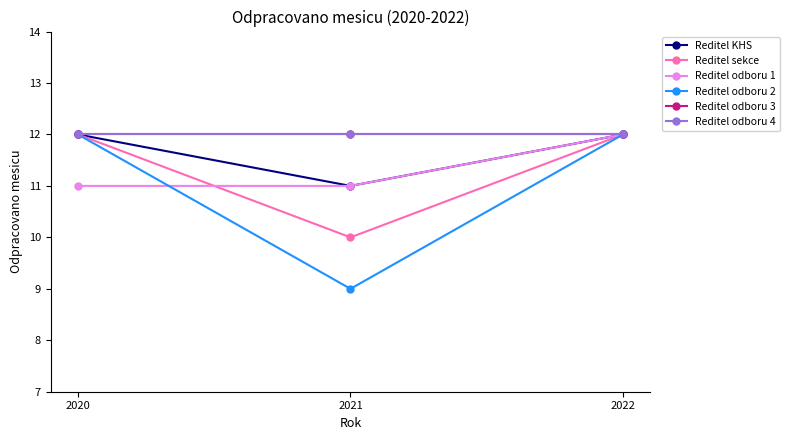

Reading left to right, list all the values displayed in this chart.

Reditel KHS: 12	11	12
Reditel sekce: 12	10	12
Reditel odboru 1: 11	11	12
Reditel odboru 2: 12	9	12
Reditel odboru 3: 12	12	12
Reditel odboru 4: 12	12	12